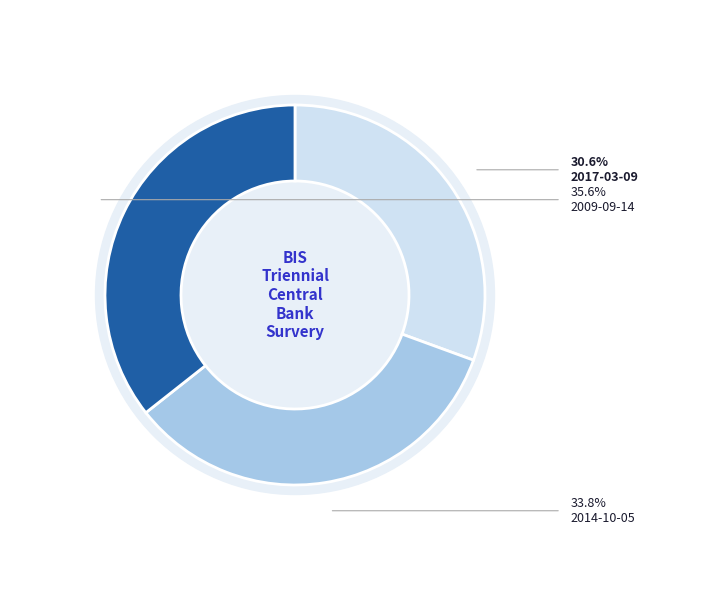

Do 2017-03-09 and 2014-10-05 together represent more than half of the pie?

Yes